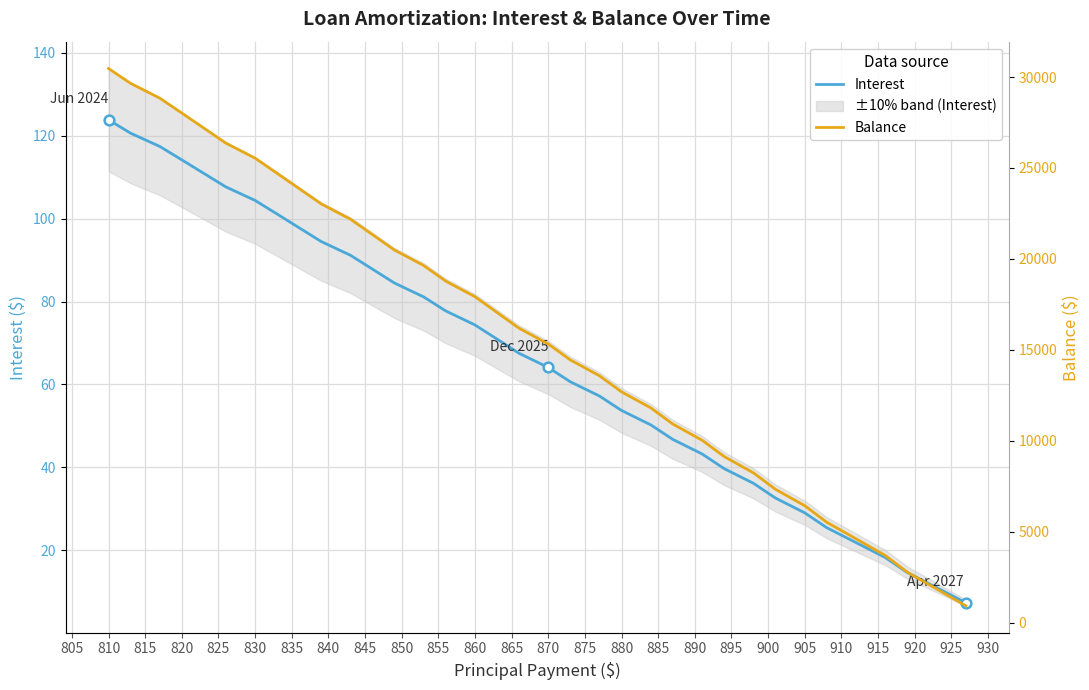

Which series has the widest spread of values?

Balance